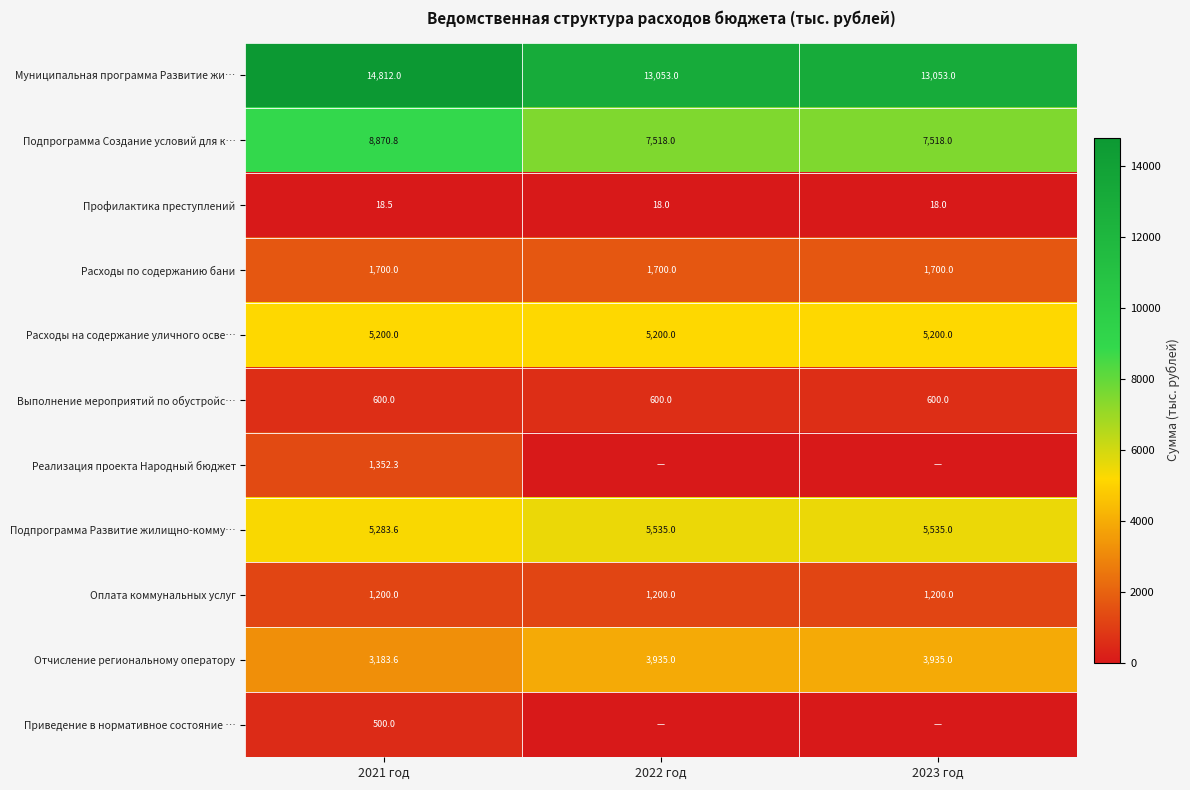

Between 2023 год and 2021 год, which is larger?

2021 год